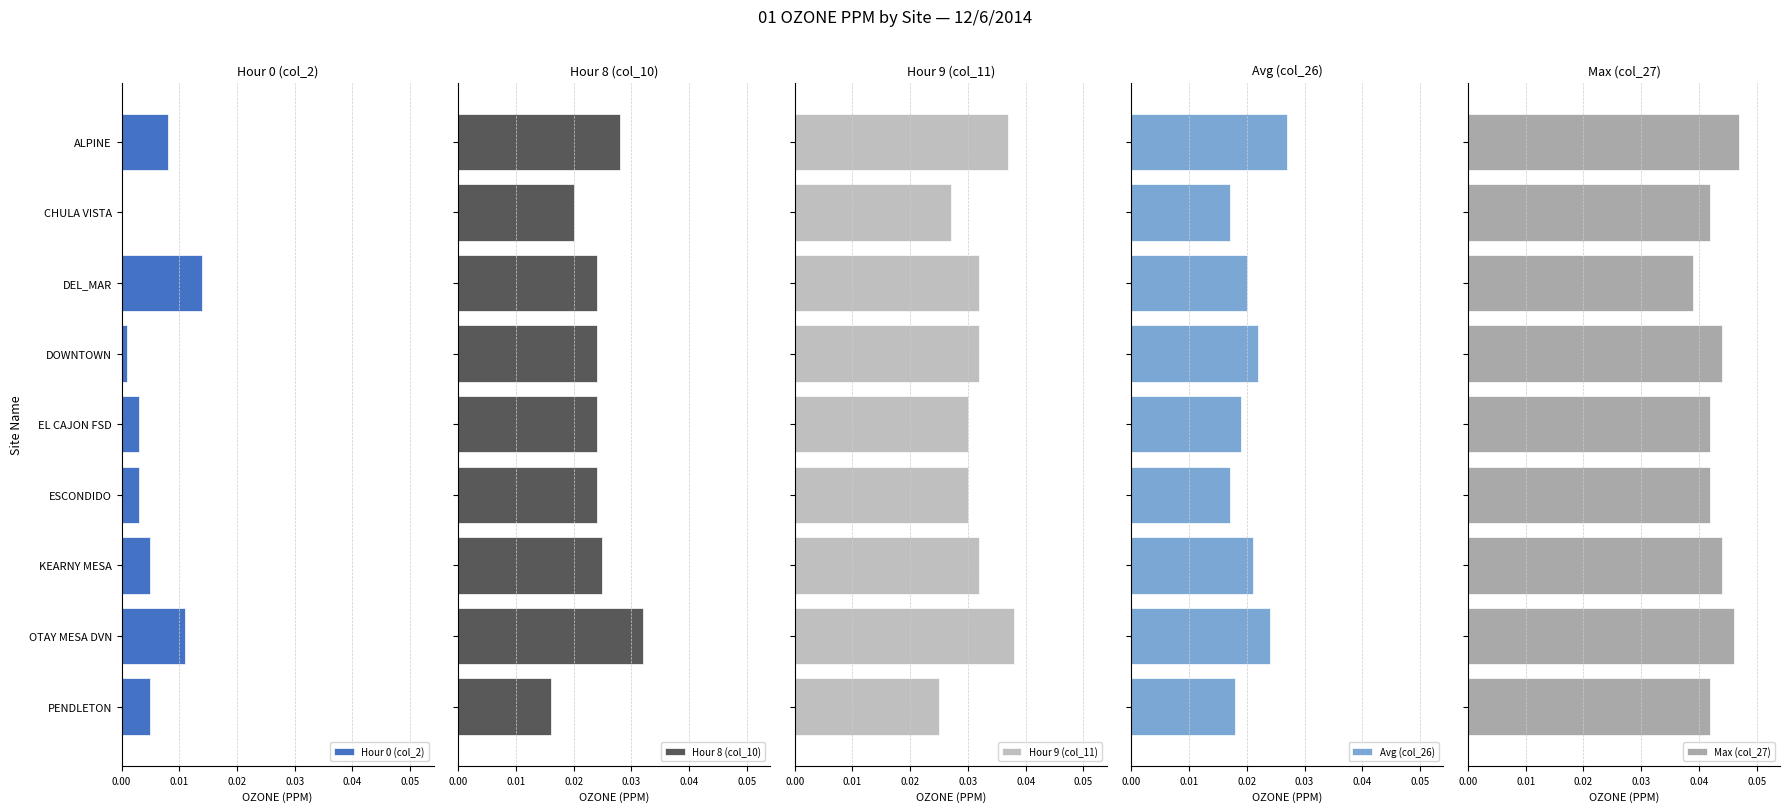

At which label does Hour 0 (col_2) reach its peak?

DEL_MAR